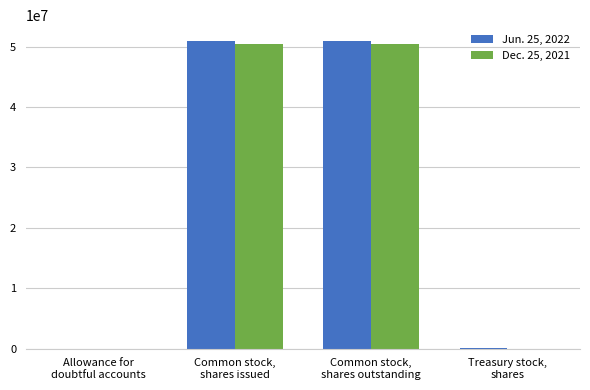

Reading left to right, list all the values displayed in this chart.

Jun. 25, 2022: 7928	50990000	50861000	129000
Dec. 25, 2021: 7180	50480000	50480000	0